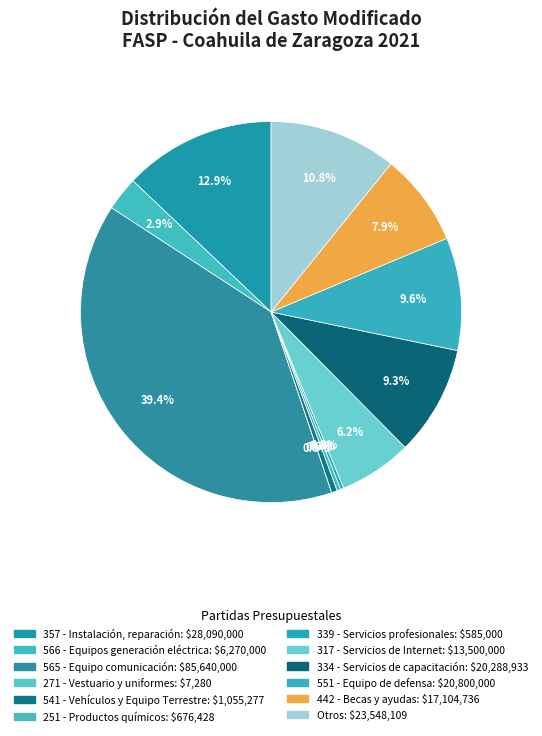

Which category has the smallest portion of the pie?

271 - Vestuario y uniformes